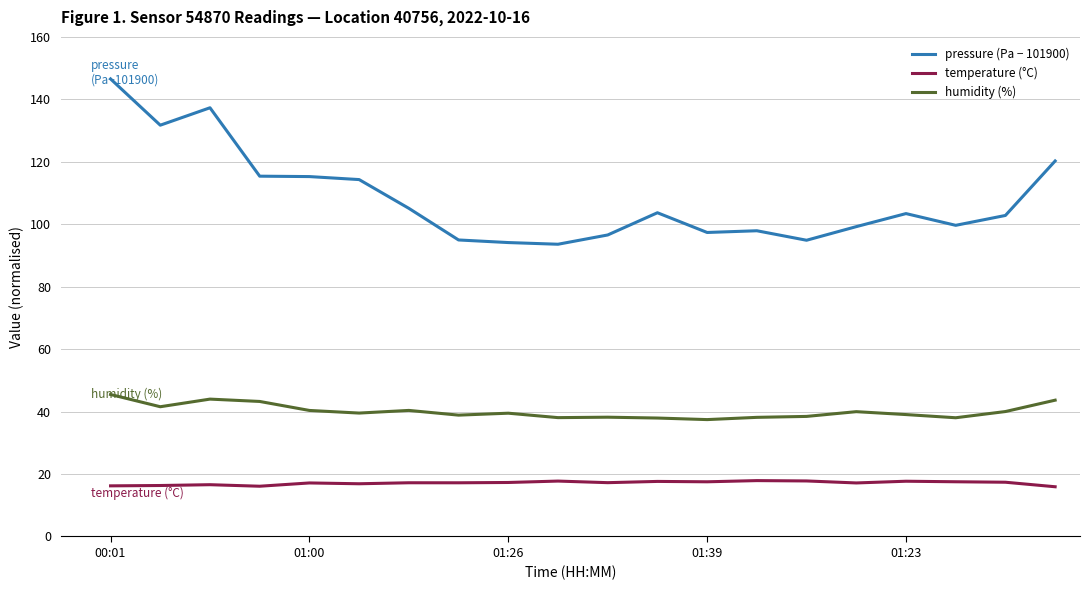

List the series in order of their overall mean, lowest first.

temperature (°C), humidity (%), pressure (Pa − 101900)